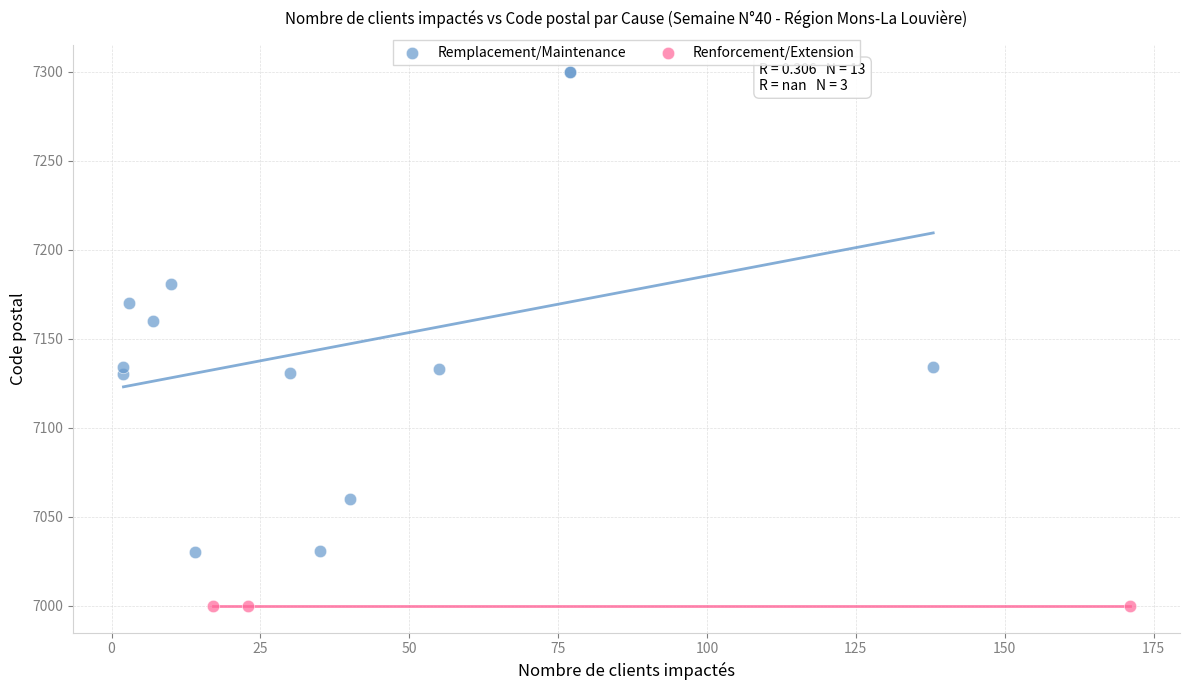

Which series contains the highest Y value?

Remplacement/Maintenance